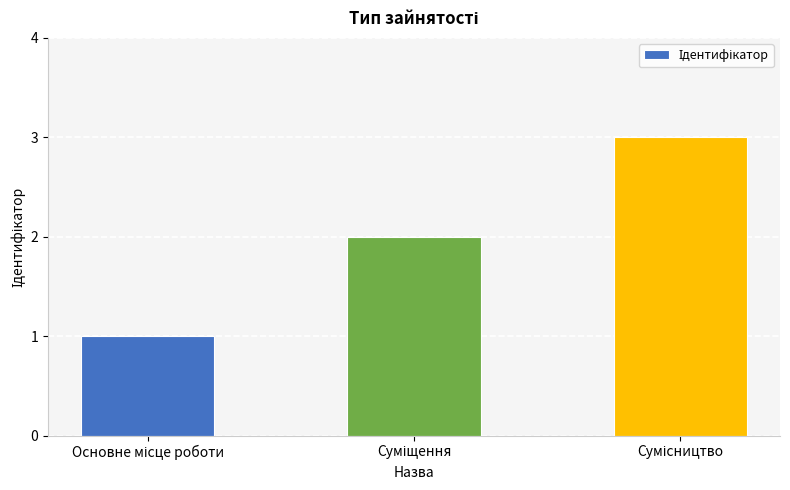

What is the sum of all values?

6